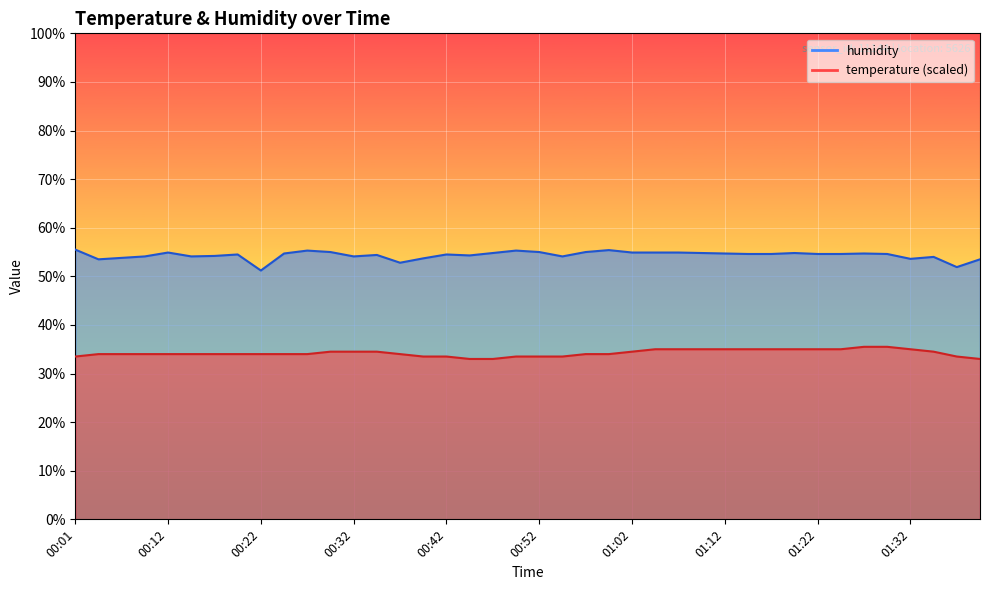

What is the difference between the highest and lowest values at 00:59?

21.4